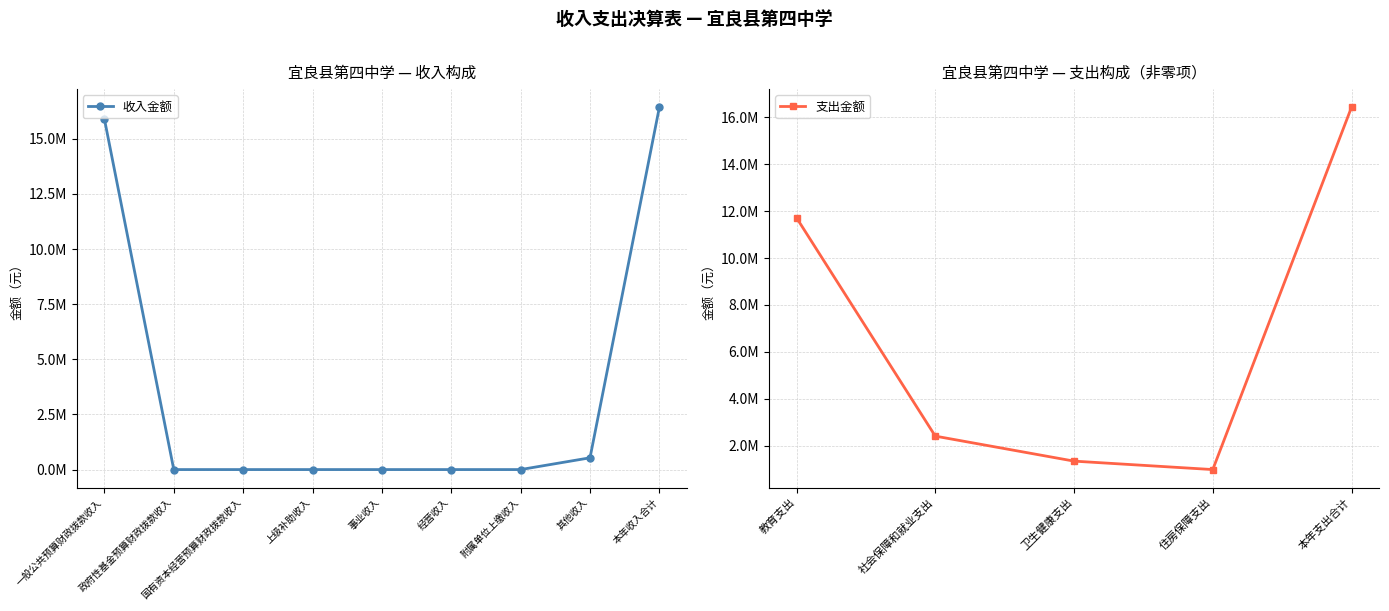

The value at 其他收入 is 936661.3. True or false?

False